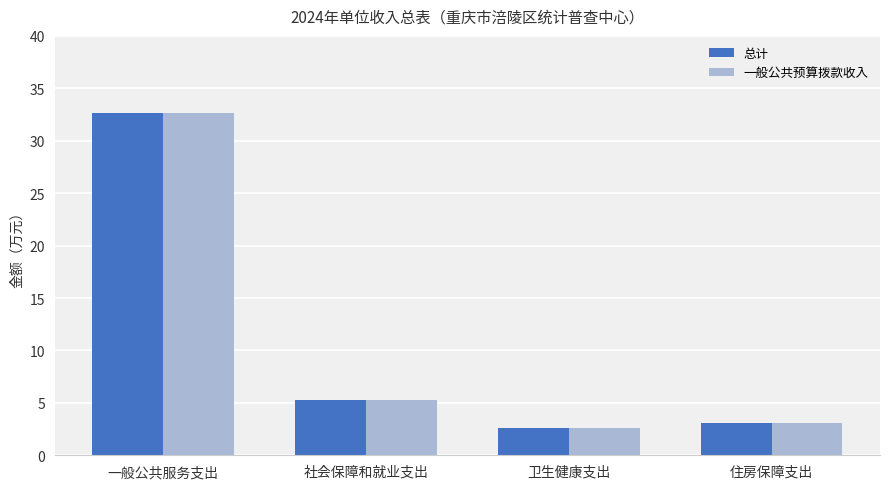

What is the highest value of the 一般公共预算拨款收入 series?

32.7